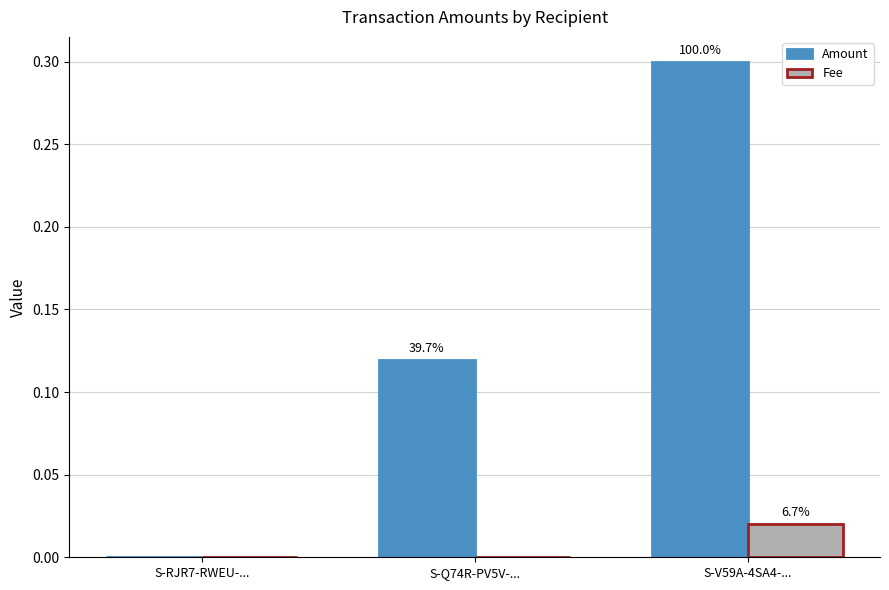

What is the spread (max minus min) of values at S-V59A-4SA4-...?

0.3